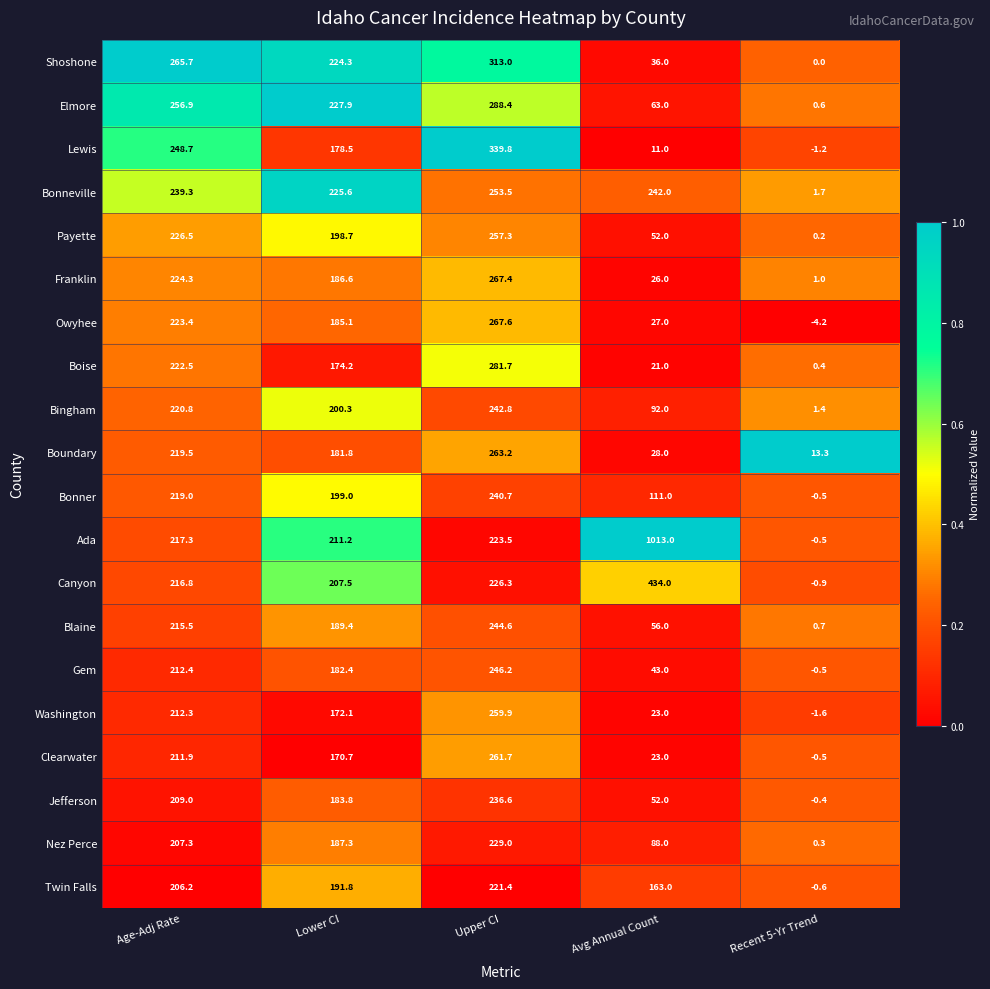

What is the sum of all Owyhee values?

698.9